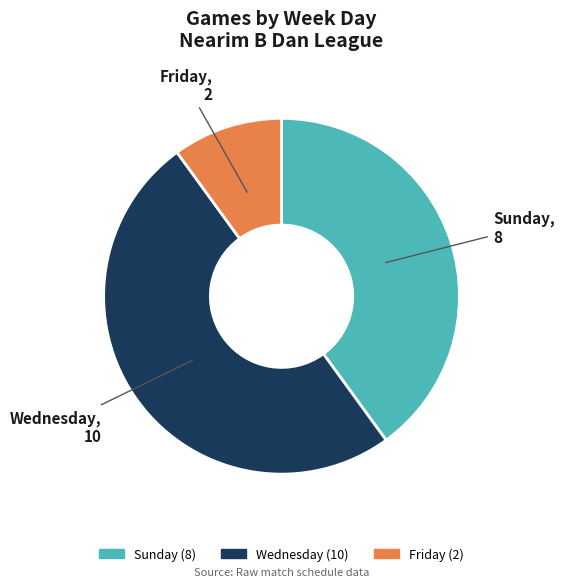

What is the smallest slice in the pie chart?

Friday